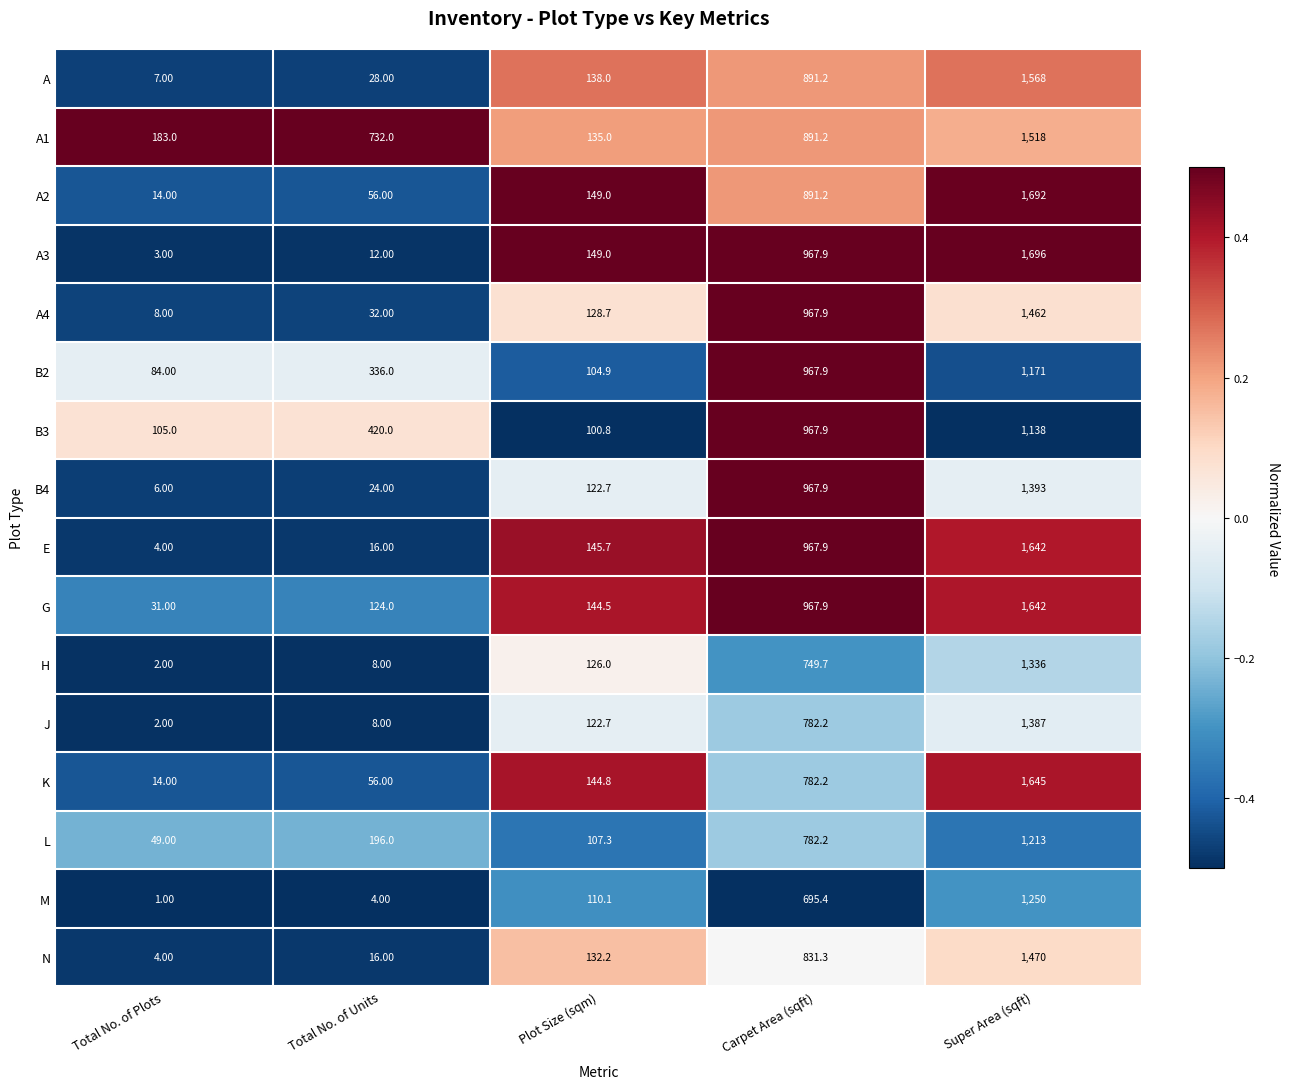

Which category has the highest value in the G series?

Super Area (sqft)